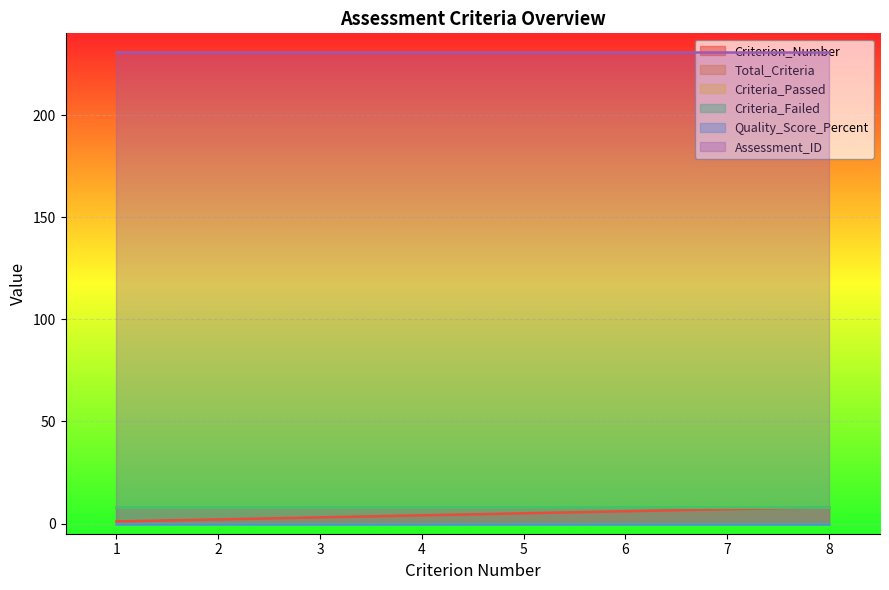

What value does the Assessment_ID series have at 3?

231